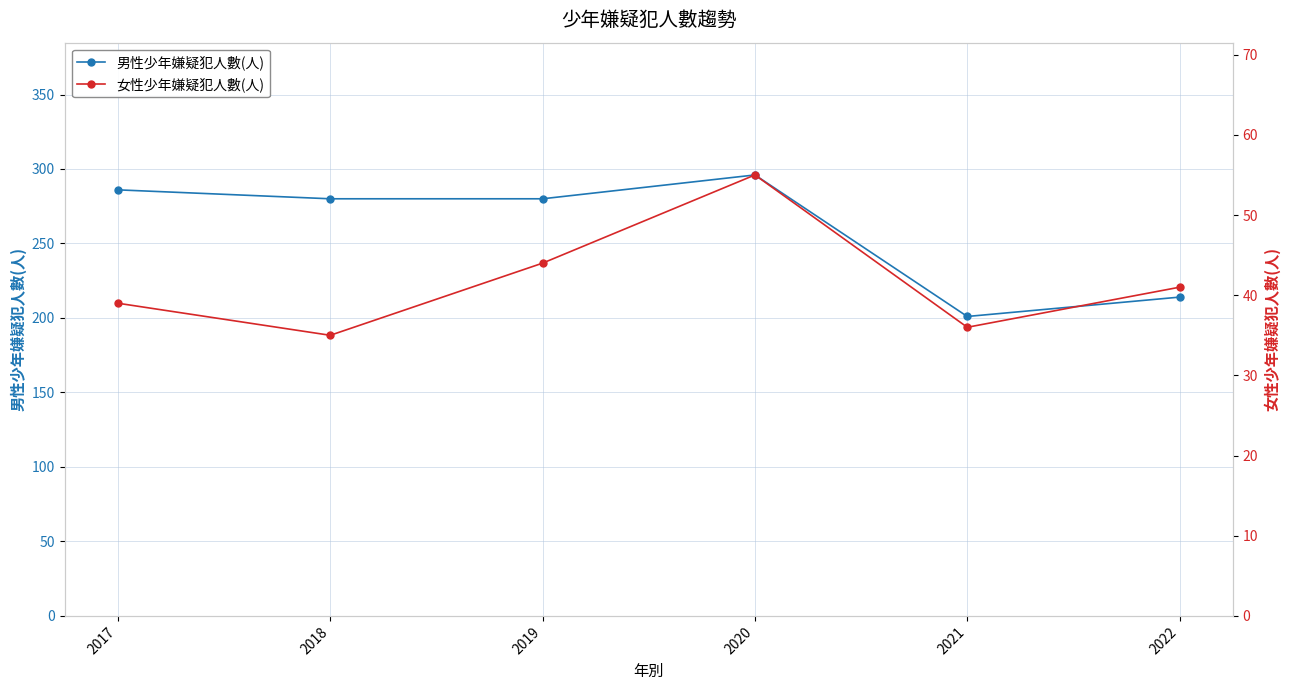

True or false: 女性少年嫌疑犯人數(人) and 男性少年嫌疑犯人數(人) cross at least once.

False